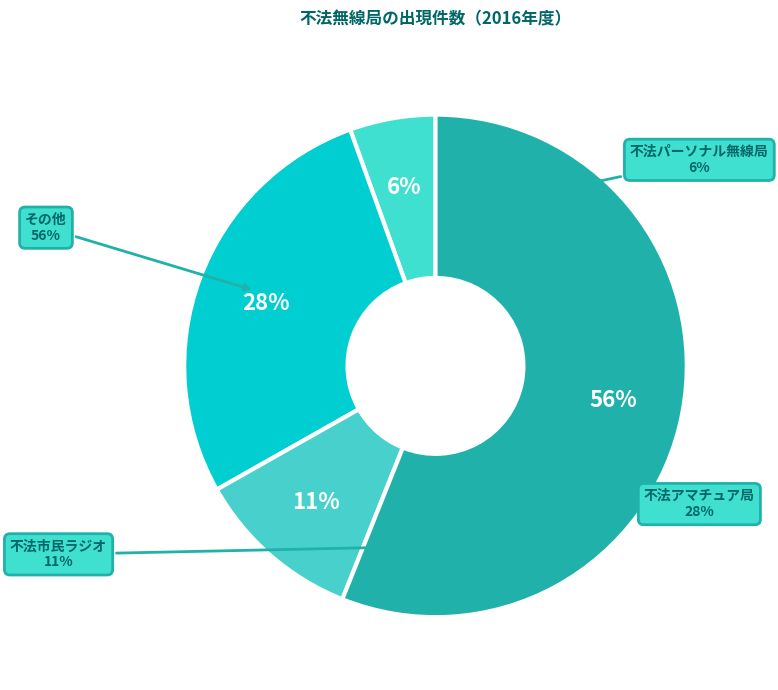

Rank the categories by value from lowest to highest.

不法パーソナル無線局, 不法市民ラジオ, 不法アマチュア局, その他